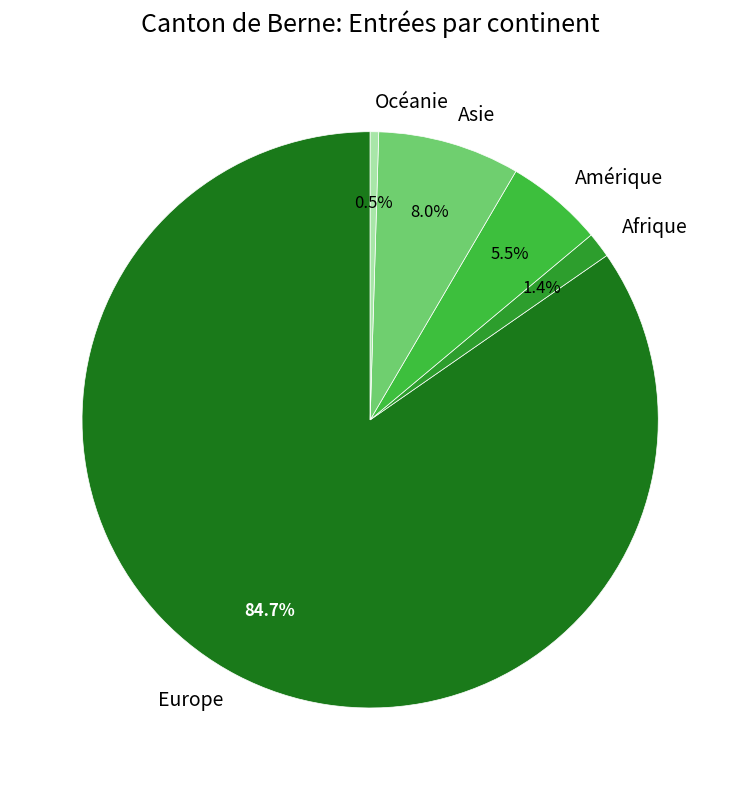

The Asie slice represents 8% of the pie. True or false?

True